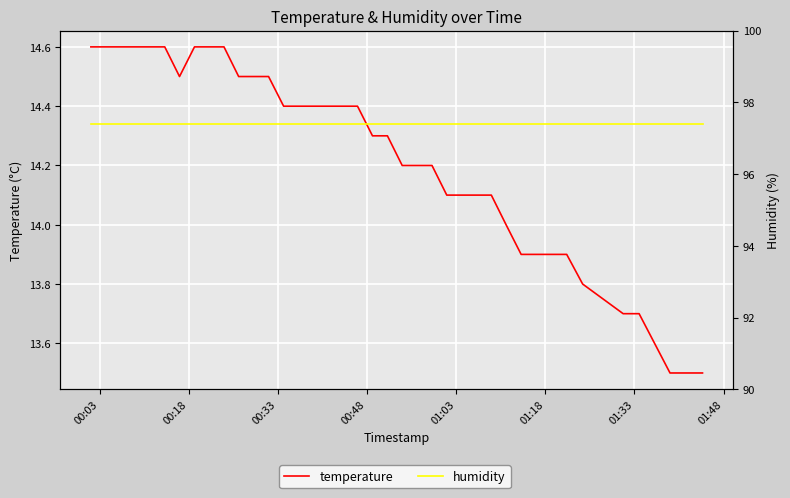

How many distinct data groups are displayed?

2